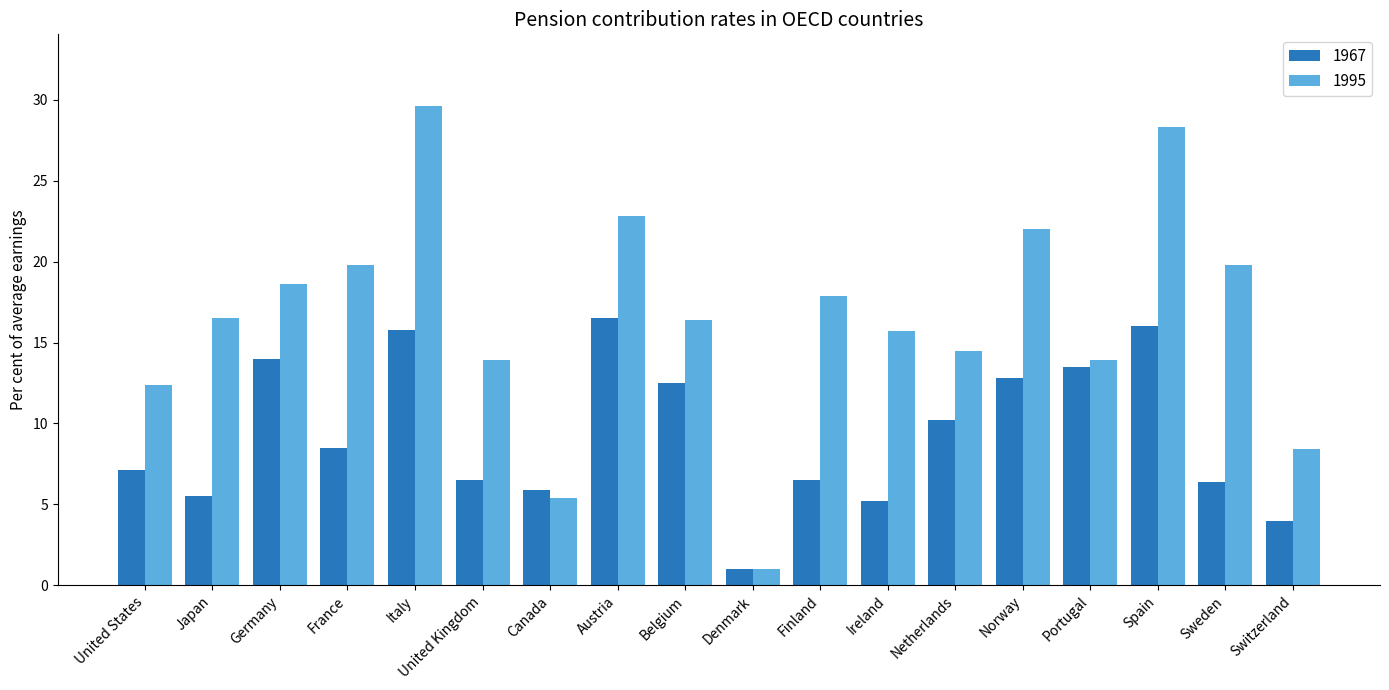

What is the value of the 1967 bar at the 4th from the left?

8.5